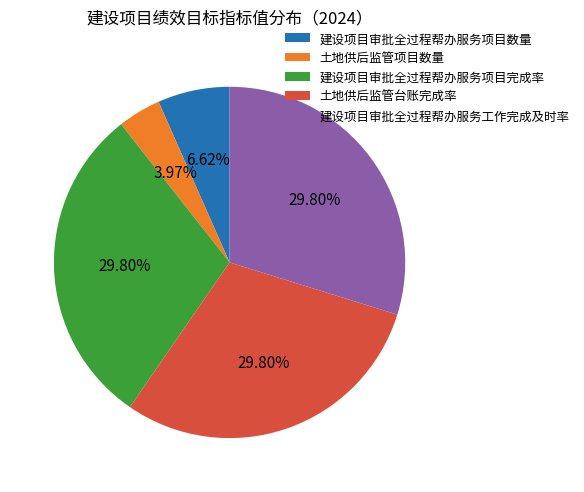

Which category has the smallest portion of the pie?

土地供后监管项目数量